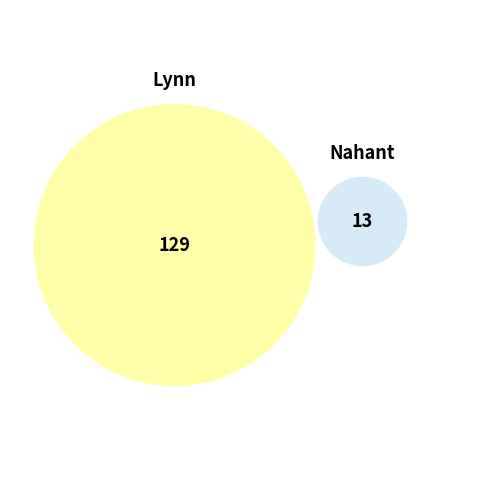

To the nearest percent, what portion does Nahant represent?

9%